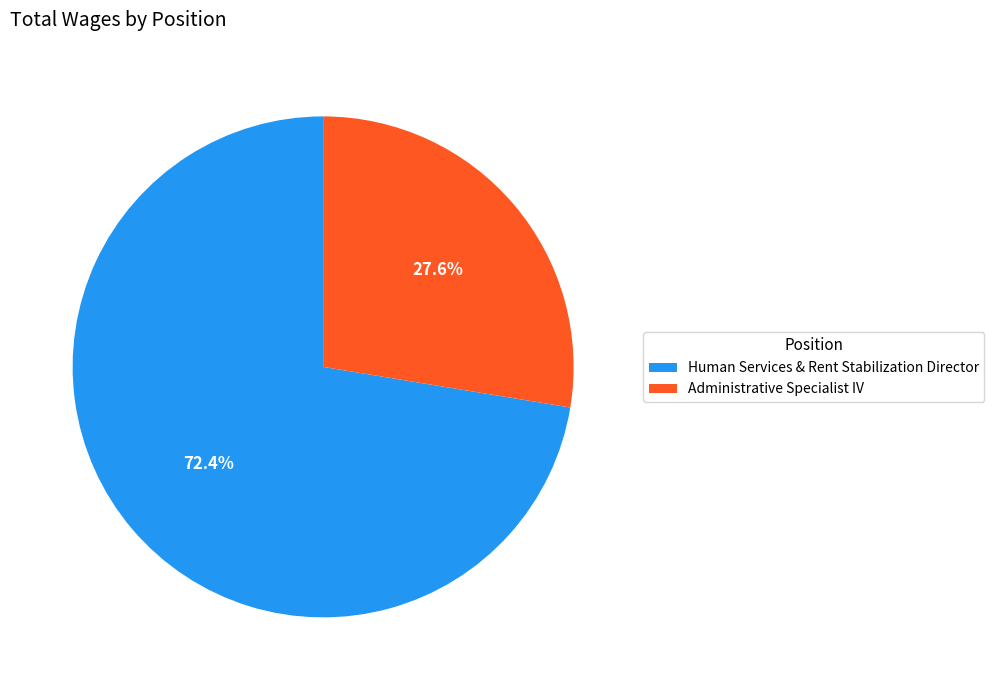

Between Human Services & Rent Stabilization Director and Administrative Specialist IV, which is larger?

Human Services & Rent Stabilization Director